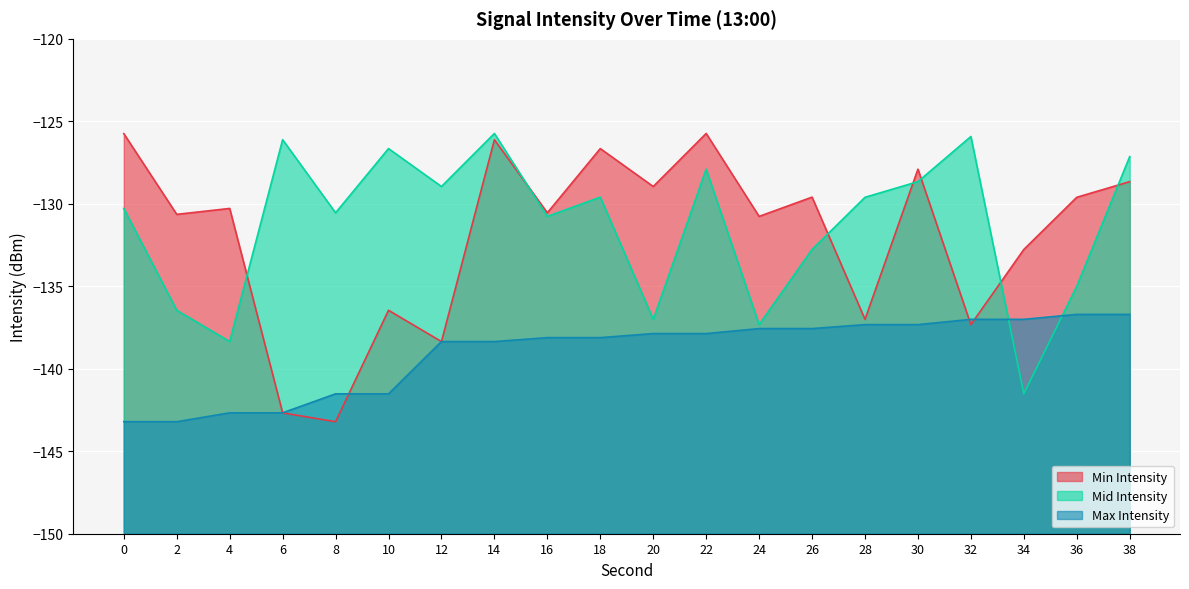

At which label does Mid Intensity reach its minimum?

34